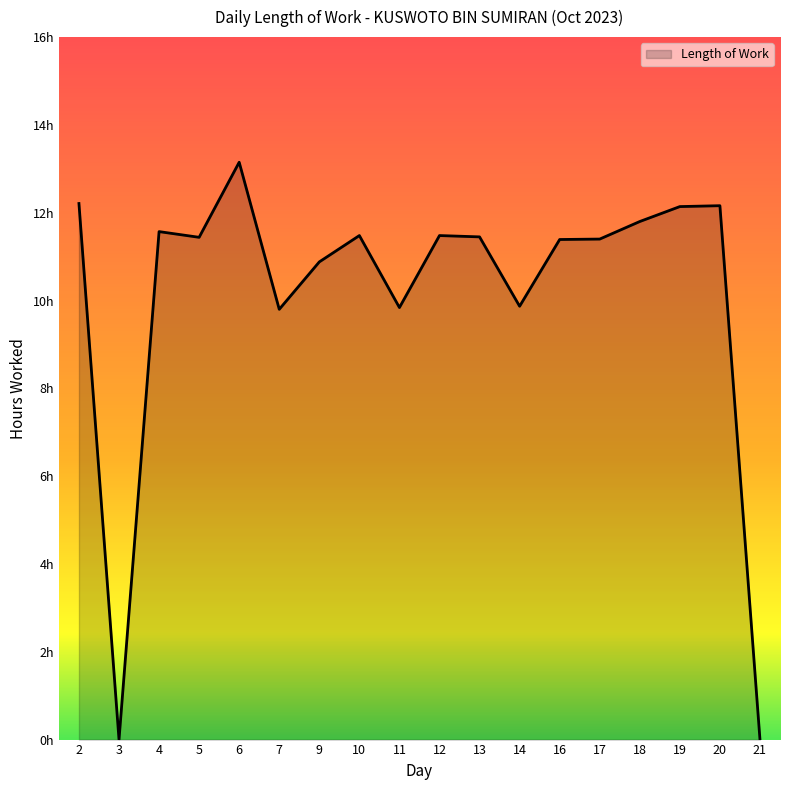

Reading left to right, transcribe all the data shown in this chart.

2=12.2	3=0.0	4=11.6	5=11.4	6=13.2	7=9.8	9=10.9	10=11.5	11=9.8	12=11.5	13=11.4	14=9.9	16=11.4	17=11.4	18=11.8	19=12.1	20=12.2	21=0.0